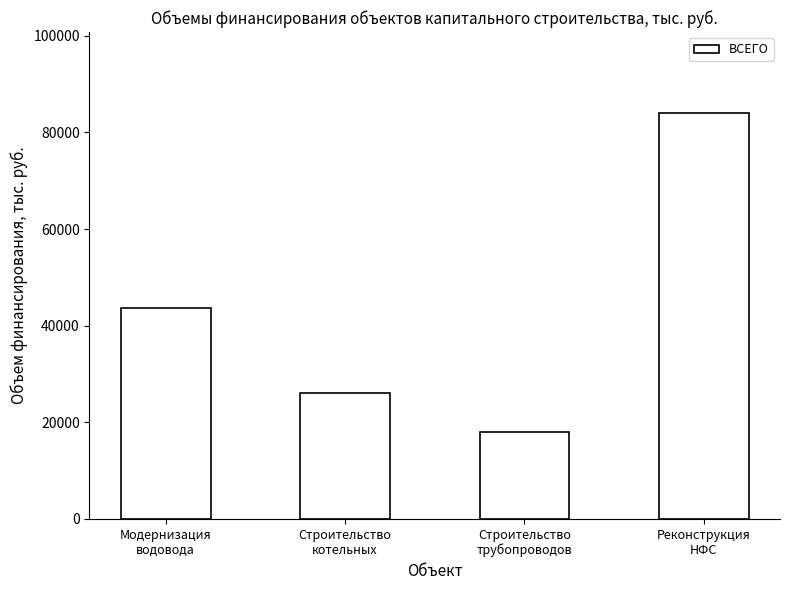

What is the minimum value shown in the chart?

17886.5